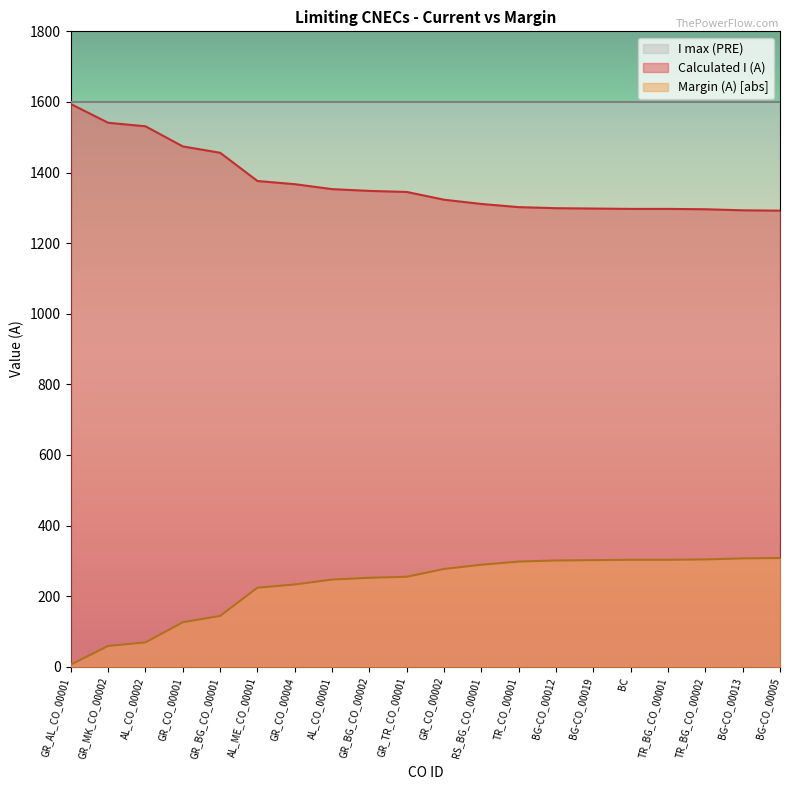

The Margin (A) series shows 100 at AL_CO_00001. True or false?

False